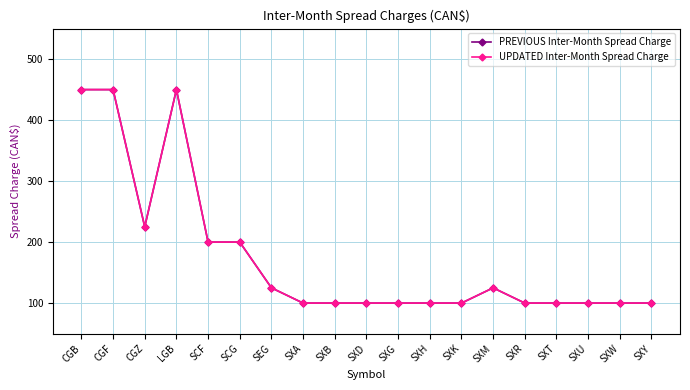

Which series has the largest total across all categories?

PREVIOUS Inter-Month Spread Charge